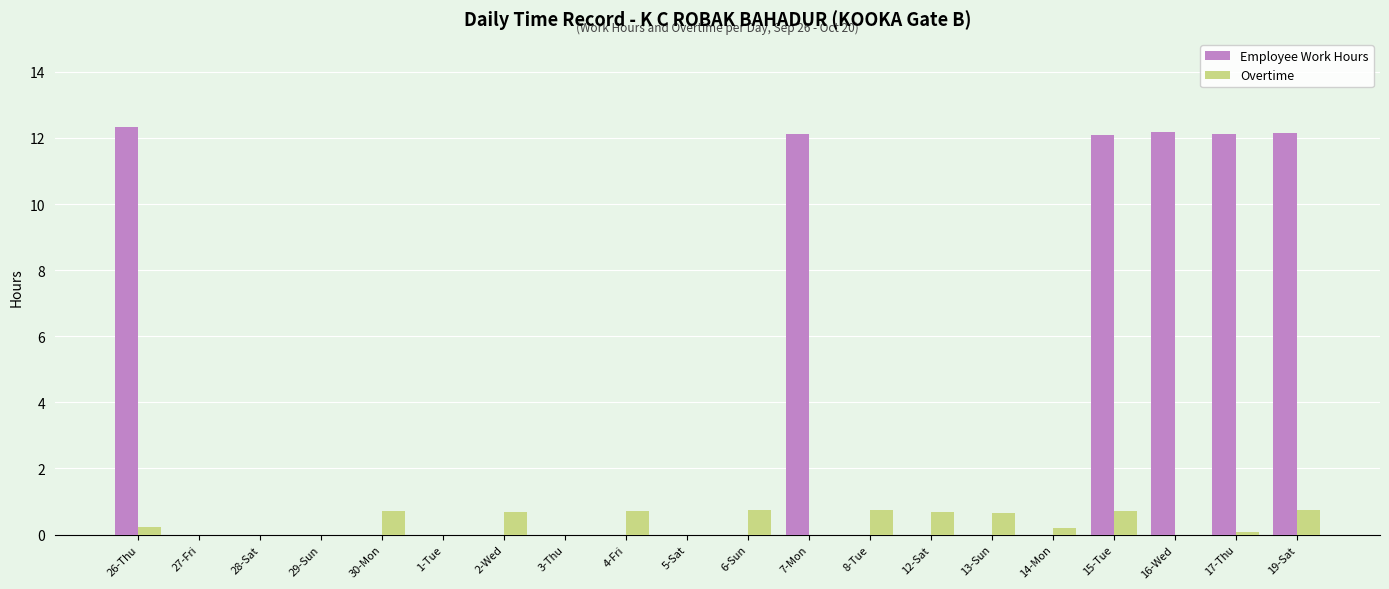

What is the highest value of the Employee Work Hours series?

12.3